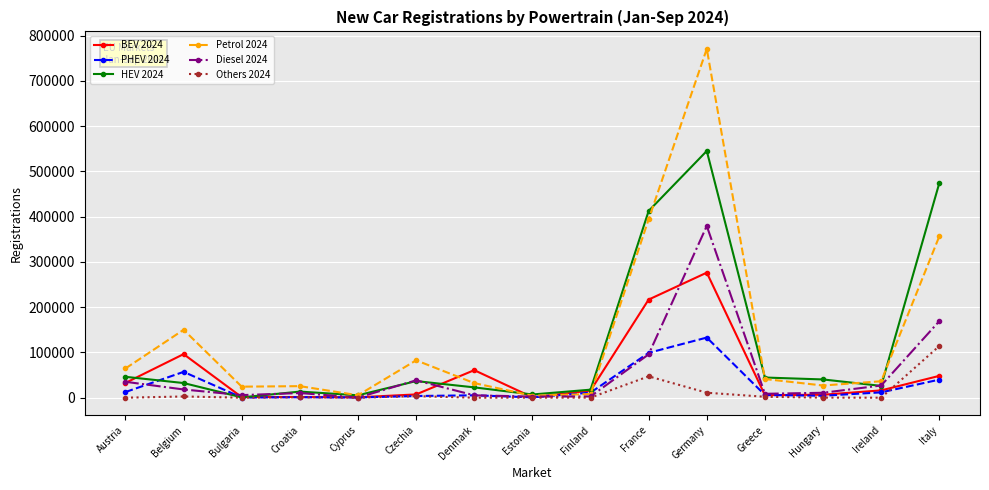

At which category does the chart reach its peak across all series?

Germany